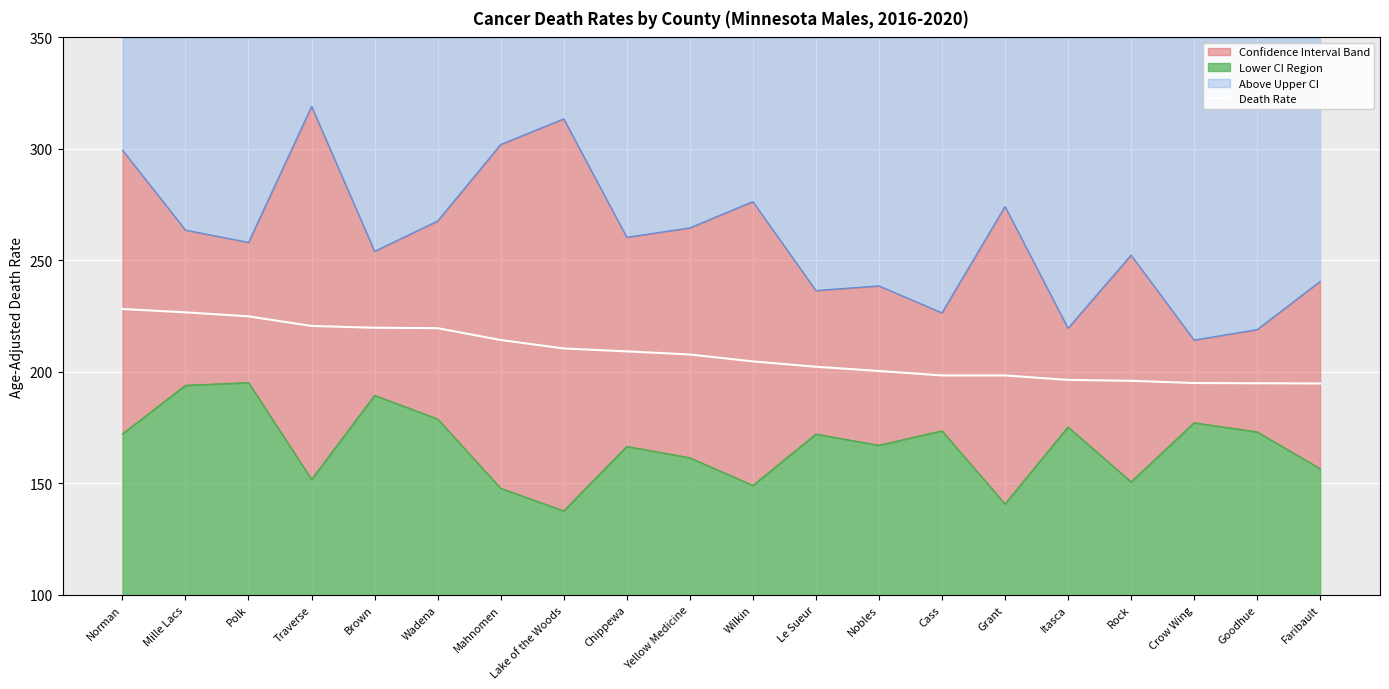

Reading left to right, list all the values displayed in this chart.

Age-Adjusted Death Rate: Norman=228.2	Mille Lacs=226.7	Polk=224.9	Traverse=220.6	Brown=219.8	Wadena=219.6	Mahnomen=214.3	Lake of the Woods=210.5	Chippewa=209.2	Yellow Medicine=207.8	Wilkin=204.7	Le Sueur=202.3	Nobles=200.4	Cass=198.4	Grant=198.4	Itasca=196.4	Rock=196.0	Crow Wing=195.0	Goodhue=194.9	Faribault=194.8
Lower CI Line: Norman=172.2	Mille Lacs=194.0	Polk=195.2	Traverse=151.8	Brown=189.5	Wadena=178.9	Mahnomen=147.8	Lake of the Woods=137.7	Chippewa=166.6	Yellow Medicine=161.5	Wilkin=149.1	Le Sueur=172.1	Nobles=167.1	Cass=173.6	Grant=140.8	Itasca=175.3	Rock=150.7	Crow Wing=177.2	Goodhue=173.1	Faribault=156.6
Upper CI Line: Norman=299.5	Mille Lacs=263.6	Polk=258.1	Traverse=319.1	Brown=254.1	Wadena=267.7	Mahnomen=302.0	Lake of the Woods=313.5	Chippewa=260.4	Yellow Medicine=264.6	Wilkin=276.4	Le Sueur=236.5	Nobles=238.6	Cass=226.5	Grant=274.2	Itasca=219.6	Rock=252.4	Crow Wing=214.3	Goodhue=219.0	Faribault=240.6